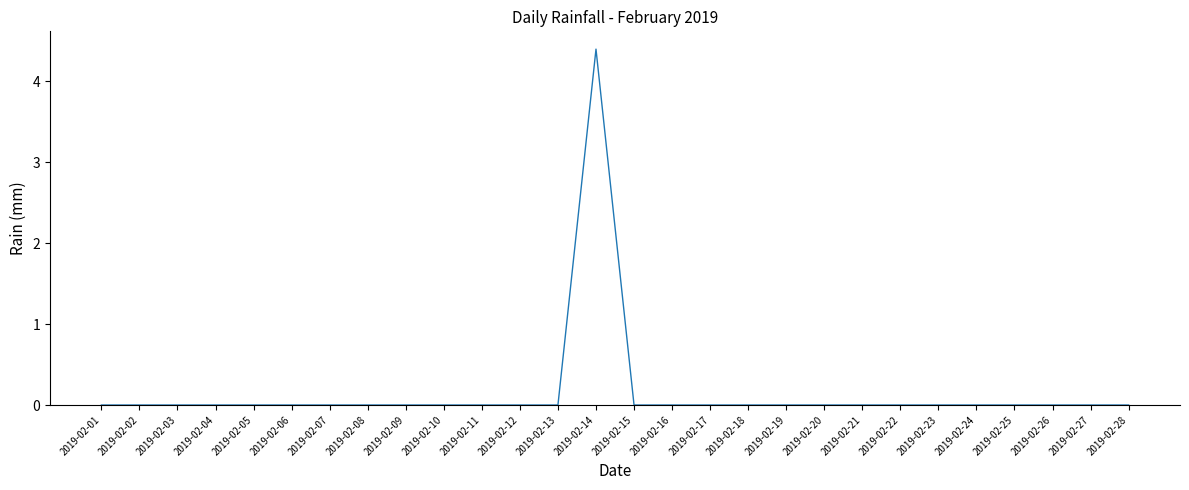

Which has a higher value, 2019-02-19 or 2019-02-14?

2019-02-14